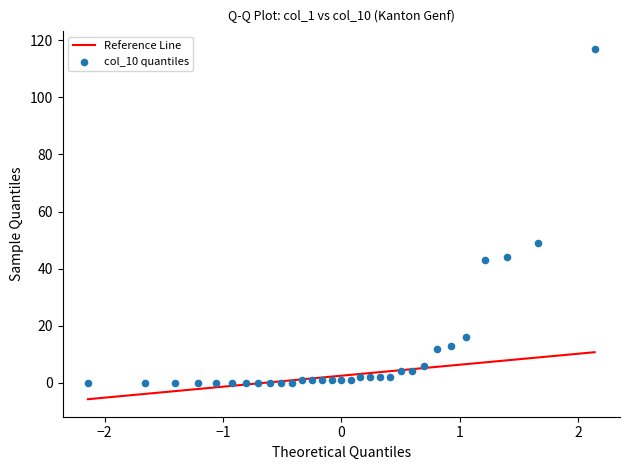

What Y value in the scatter plot is closest to 58?

49